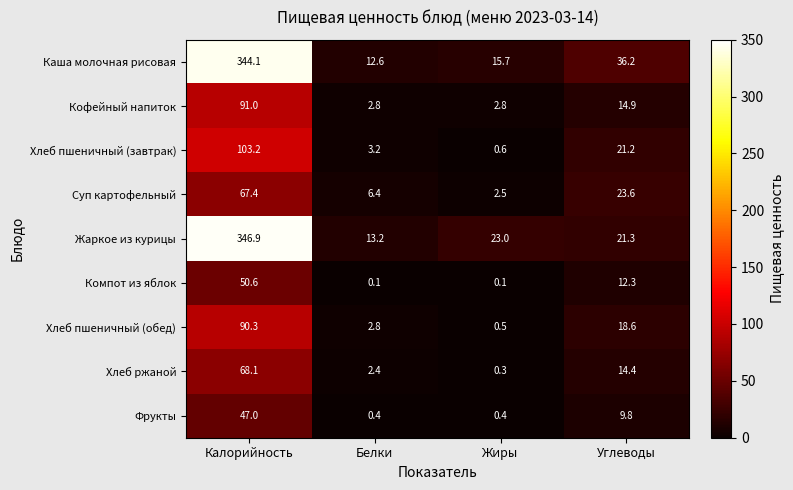

What is the difference between the maximum and minimum values in the Суп картофельный series?

64.9